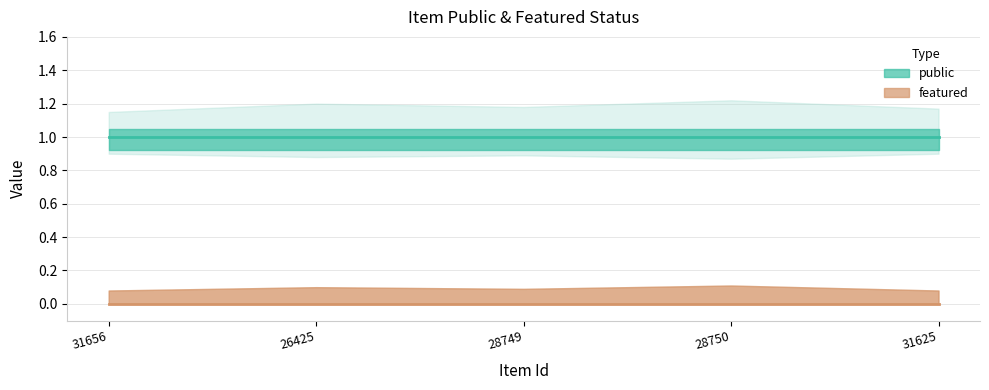

What is the maximum value shown in the chart?

1